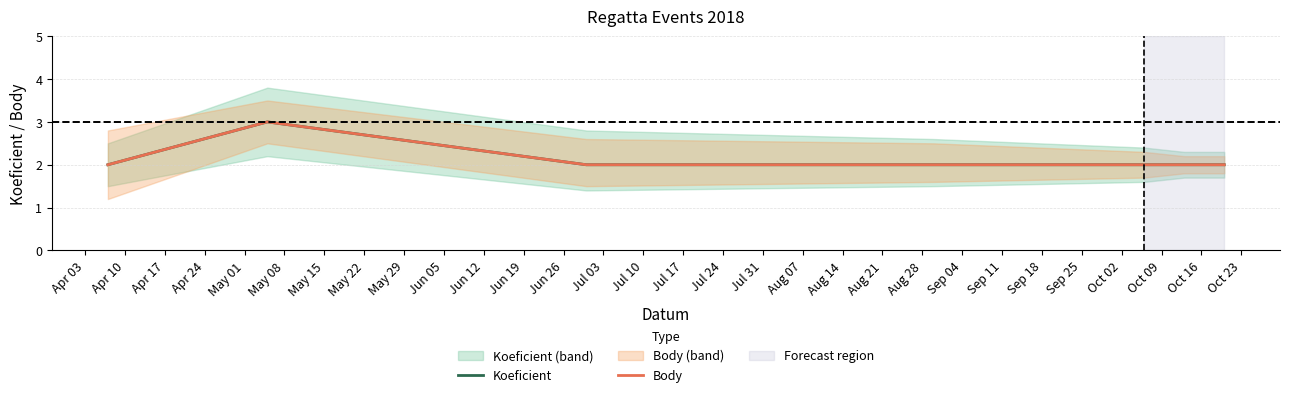

How many categories are shown in the chart?

7